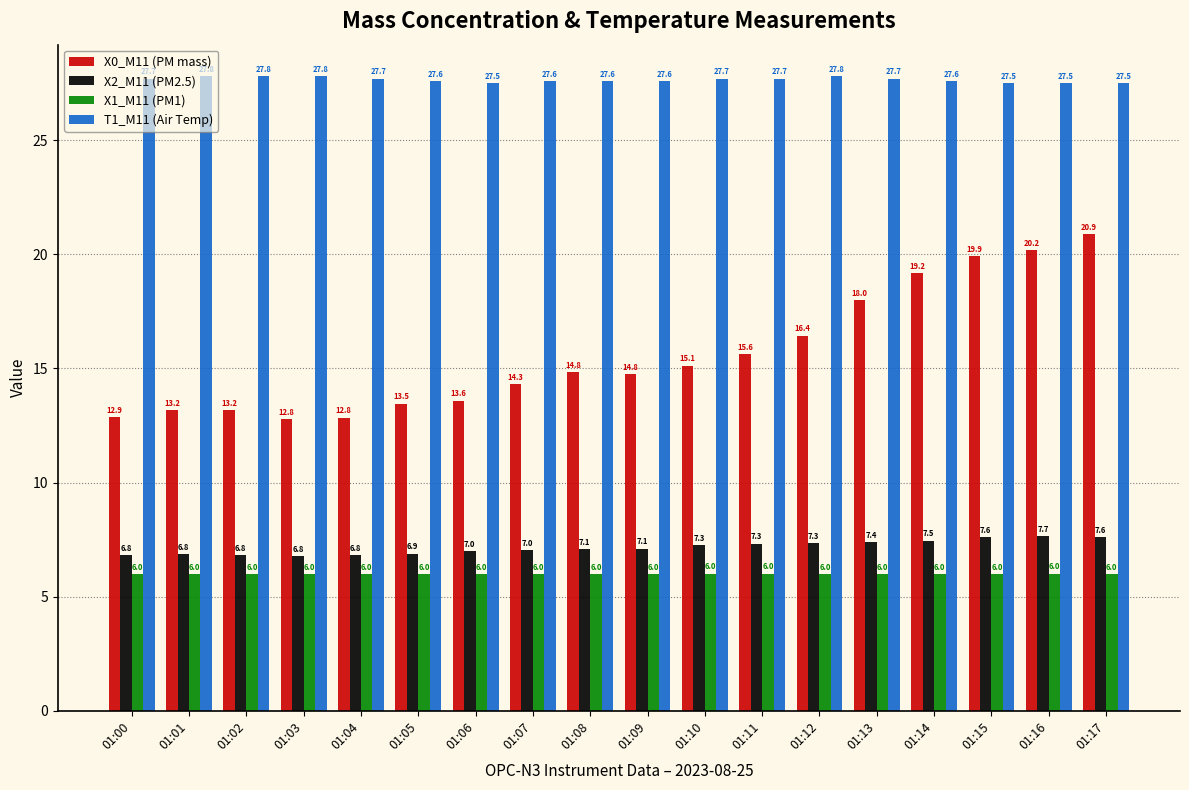

Read the T1_M11 (Air Temp) value at 01:12.

27.8